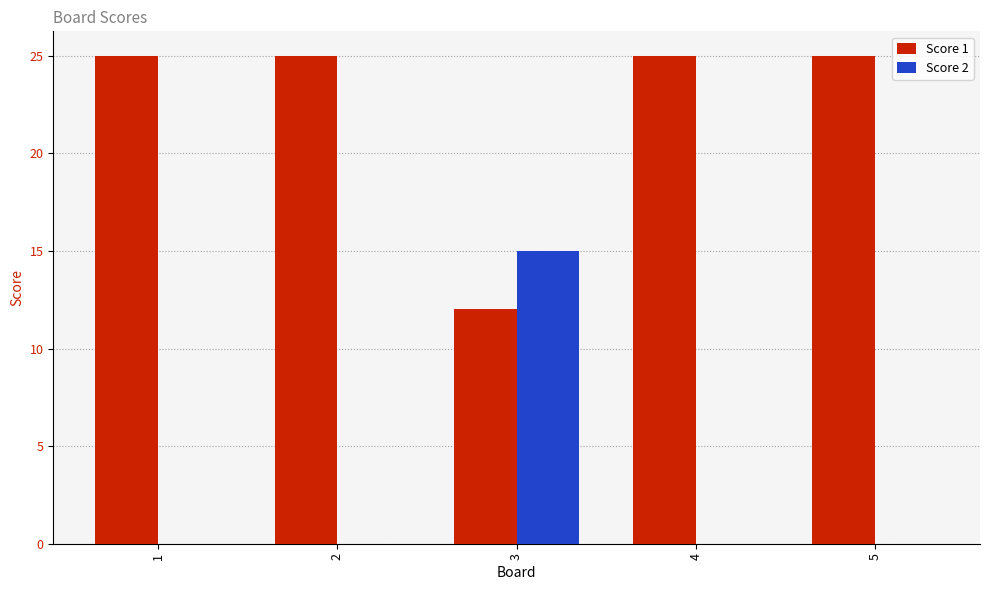

The Score 2 series shows 0 at 5. True or false?

True